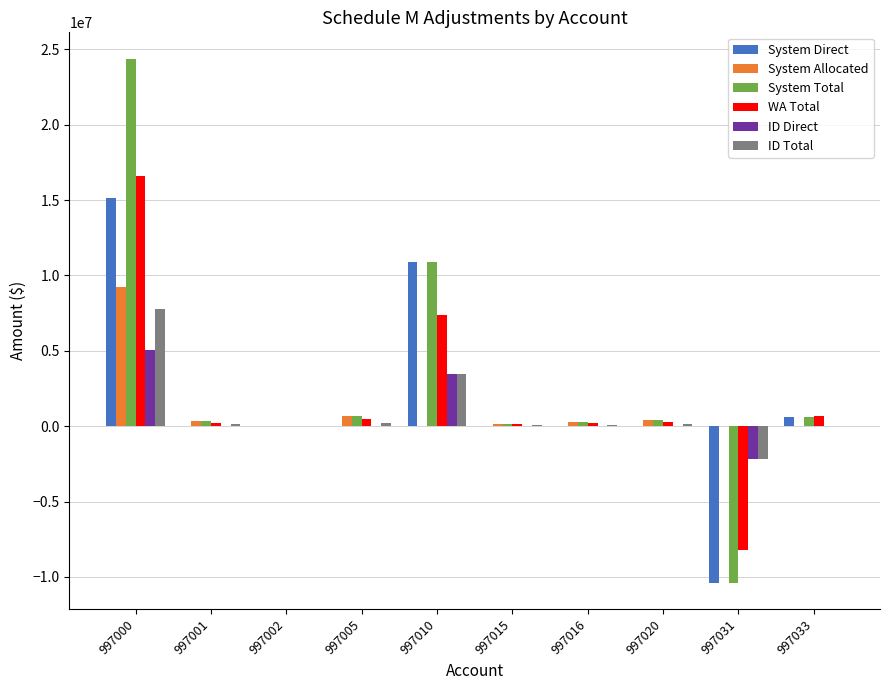

The System Direct series shows 10894725 at 997010. True or false?

True